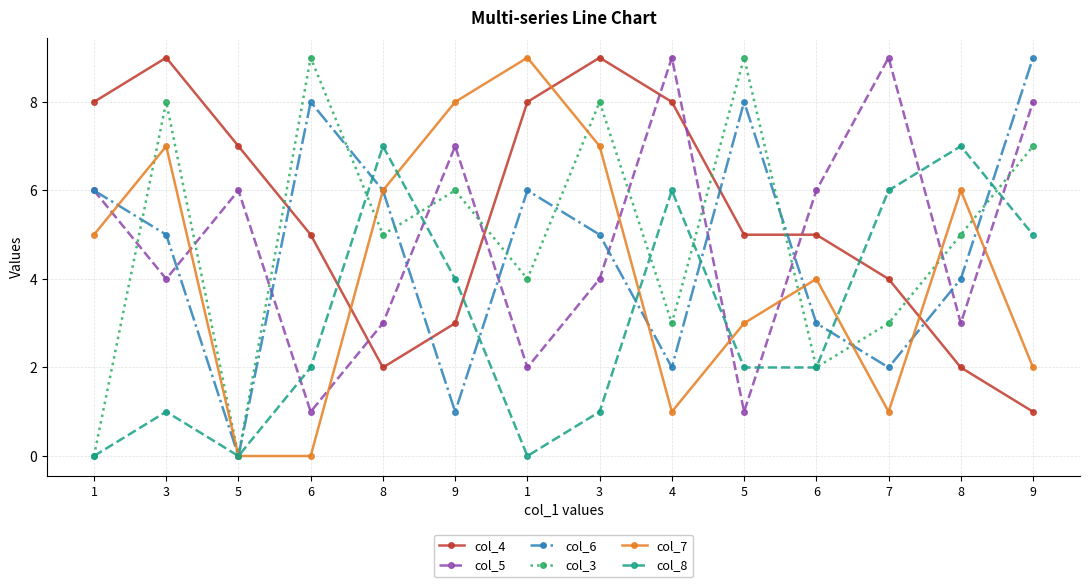

Where is col_3 nearest to the value 4?

1